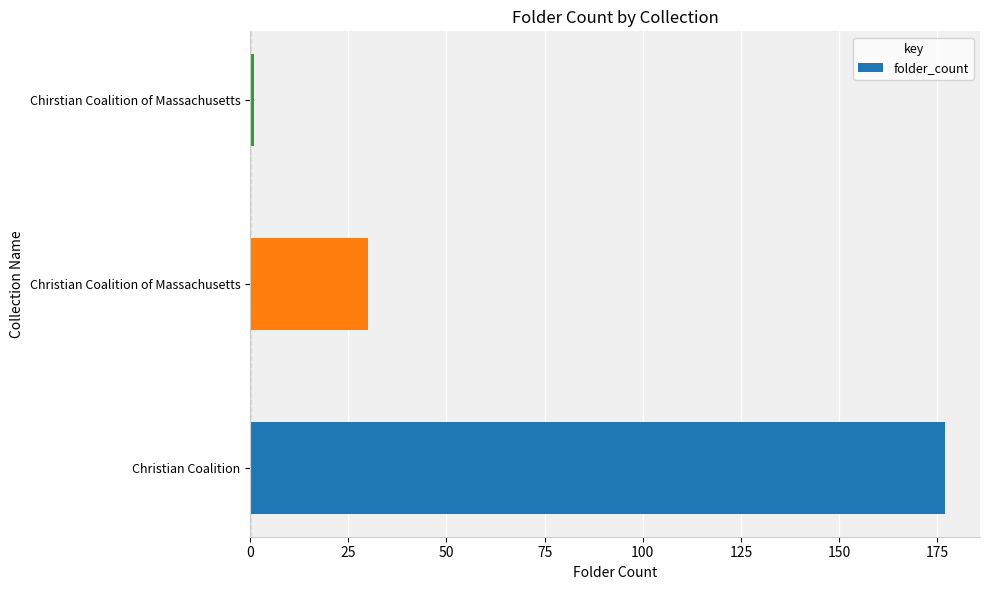

Reading bottom to top, what are all the values shown in this chart?

Christian Coalition=177	Christian Coalition of Massachusetts=30	Chirstian Coalition of Massachusetts=1